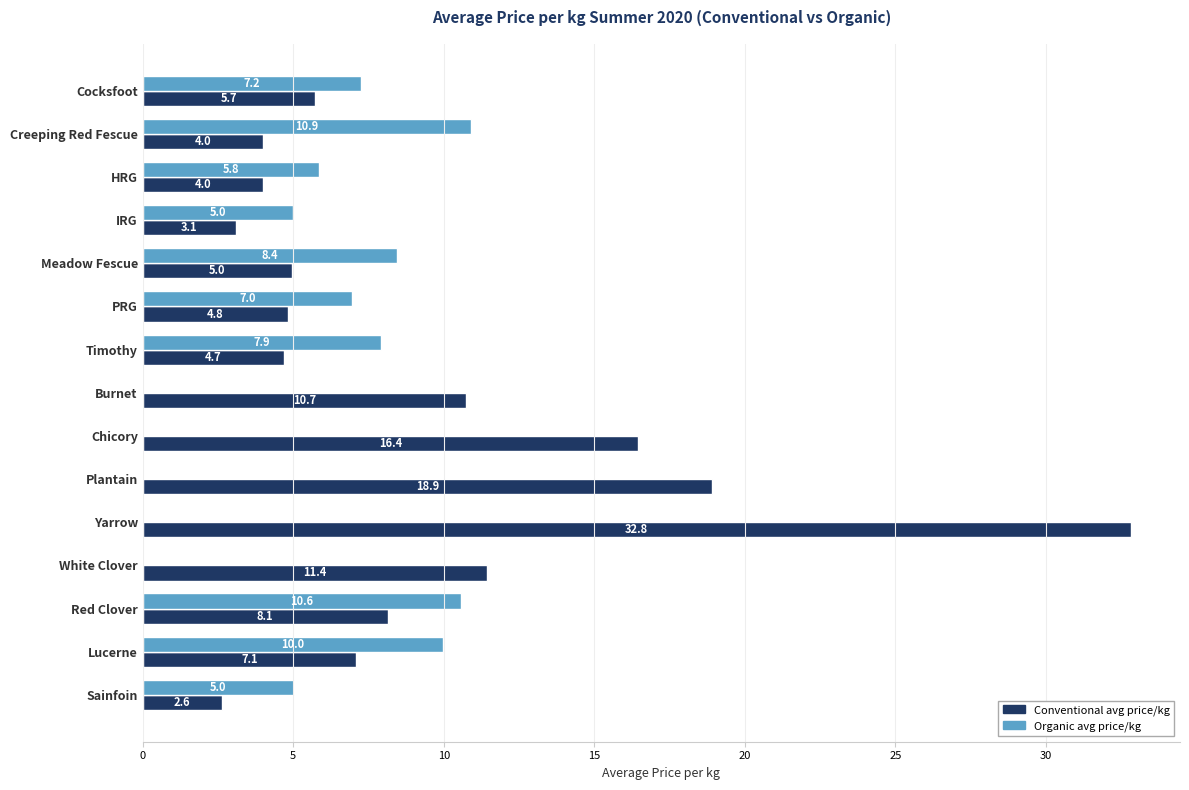

What is the total value across all series at HRG?

9.8